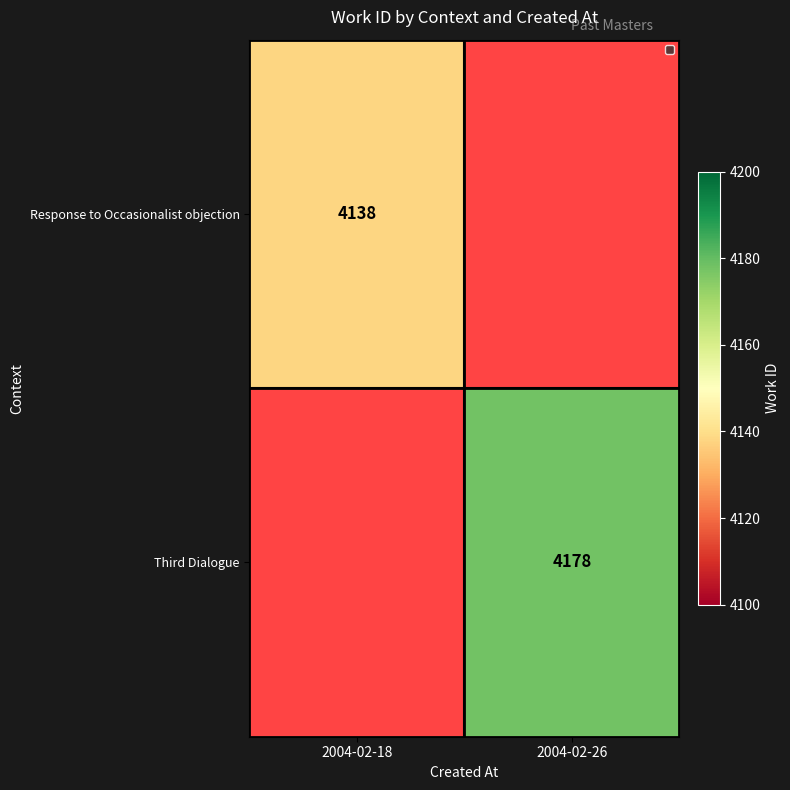

True or false: Response to Occasionalist objection has a value of 4138 at 2004-02-18.

True